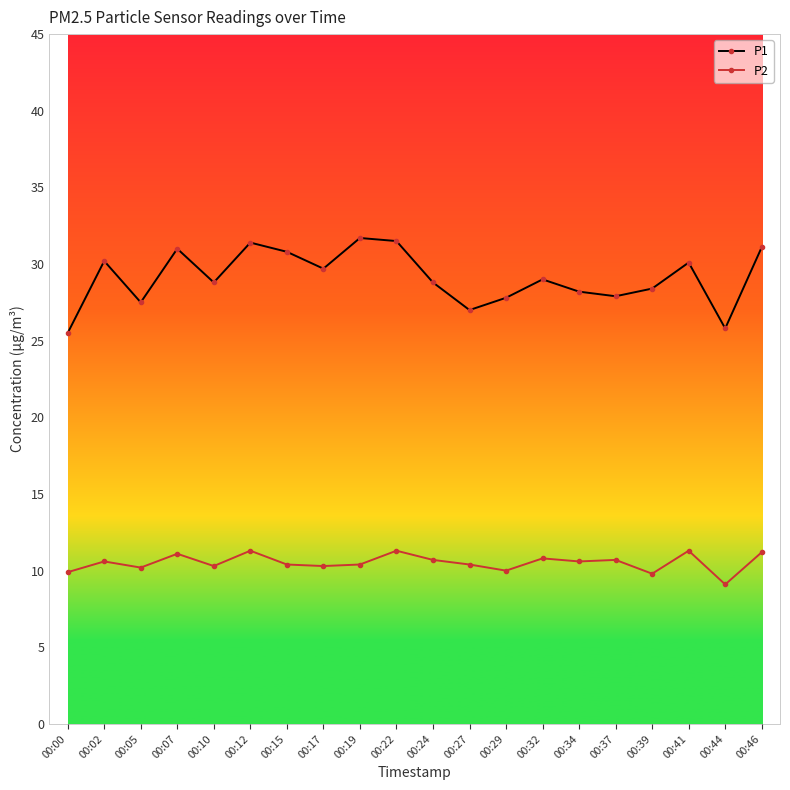

List the series in order of their overall mean, lowest first.

P2, P1